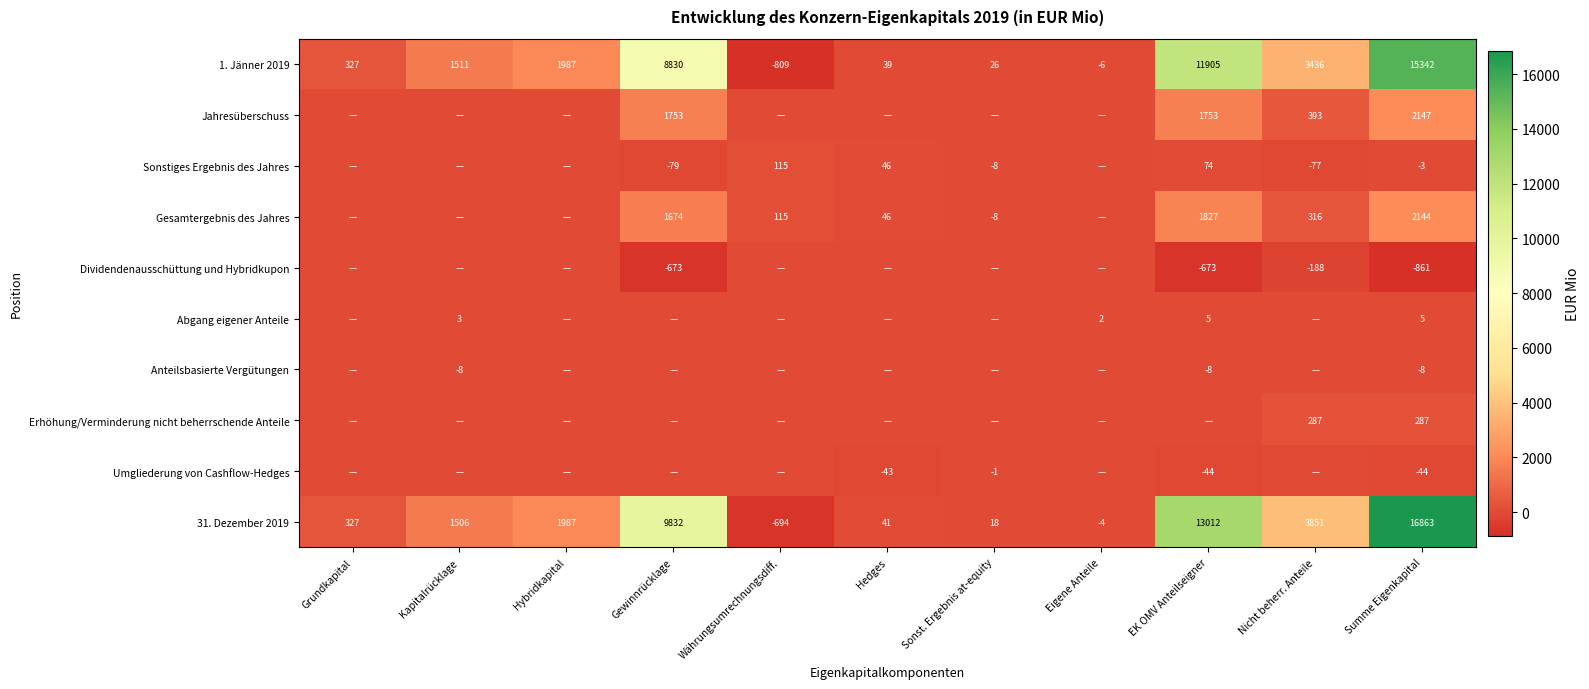

Which category has the highest value across all series?

Summe Eigenkapital